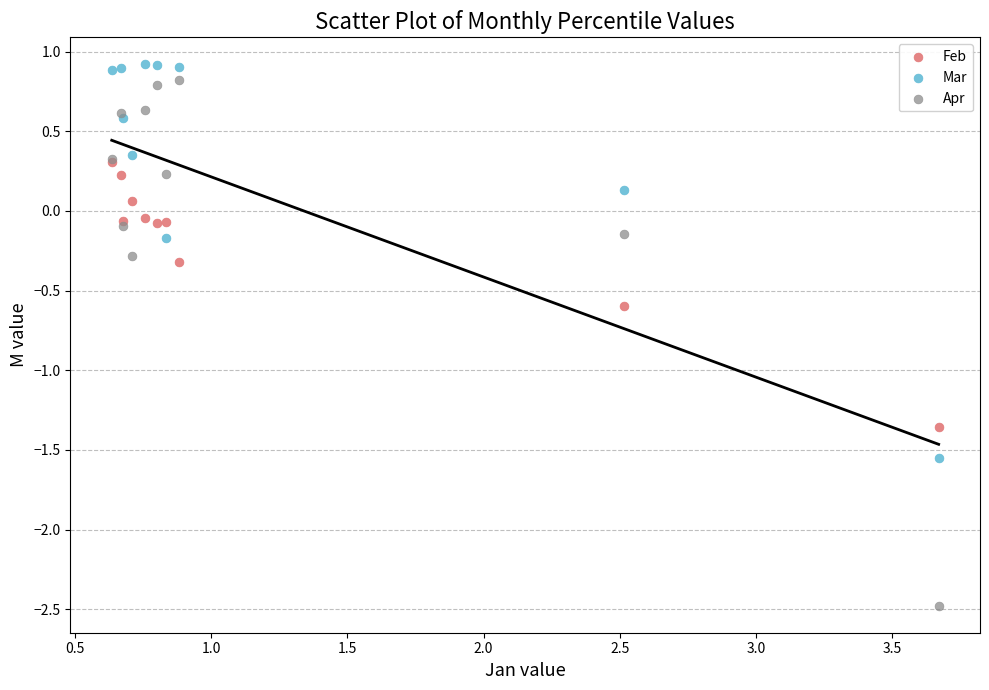

What are all the series names shown in the legend?

Feb, Mar, Apr